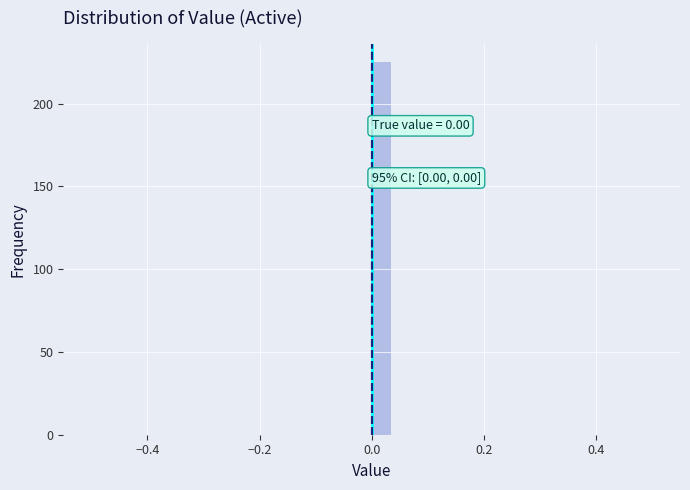

Read against the x-axis, roughly where is the centre of the tallest bar?

0.02